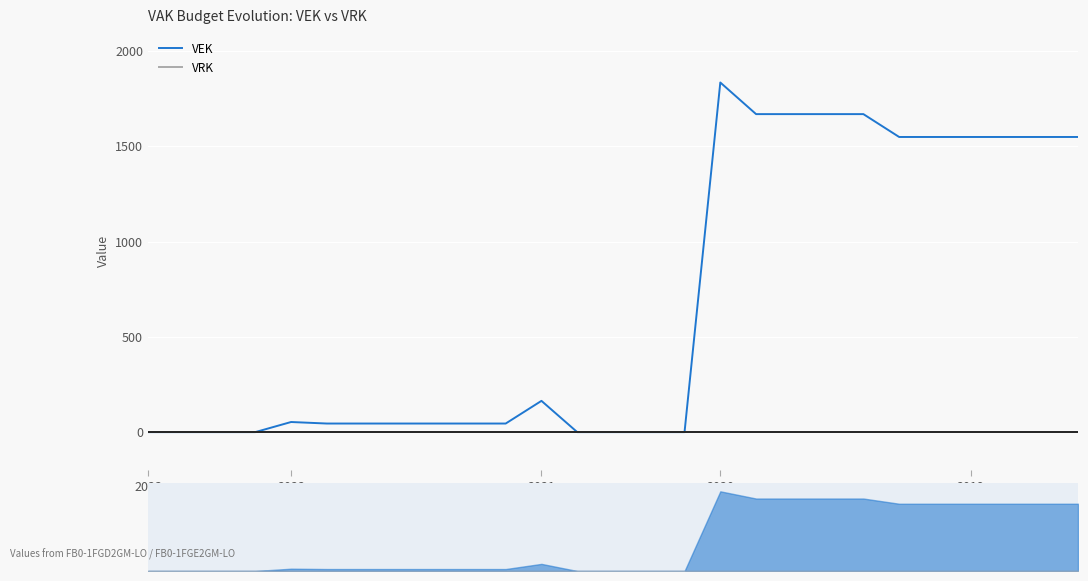

Which category has the highest value across all series?

2020